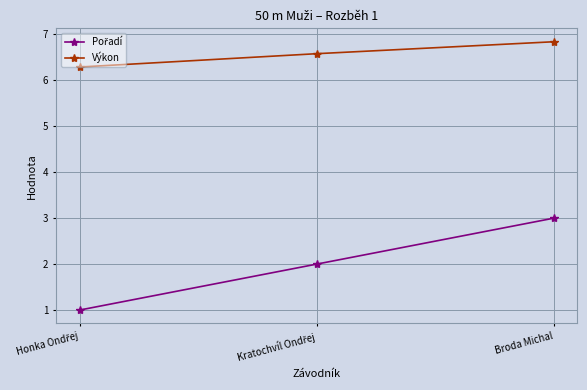

What is the label of the 3rd point from the left?

Broda Michal